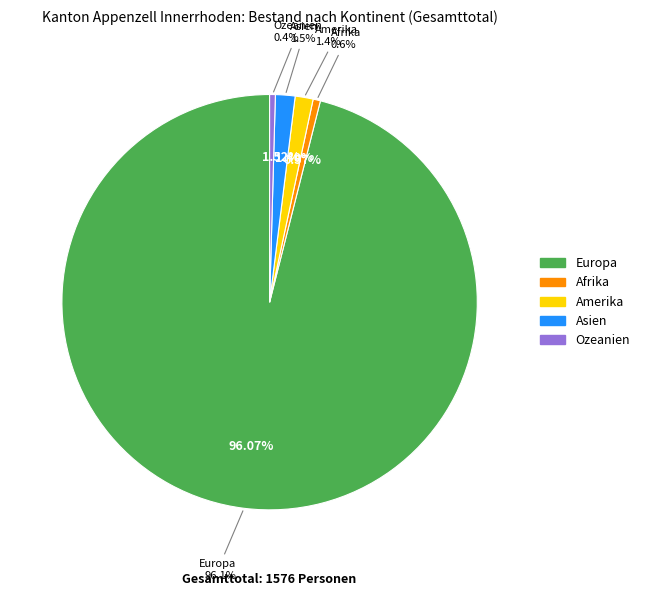

How much of the chart is everything except Europa?

3.9%